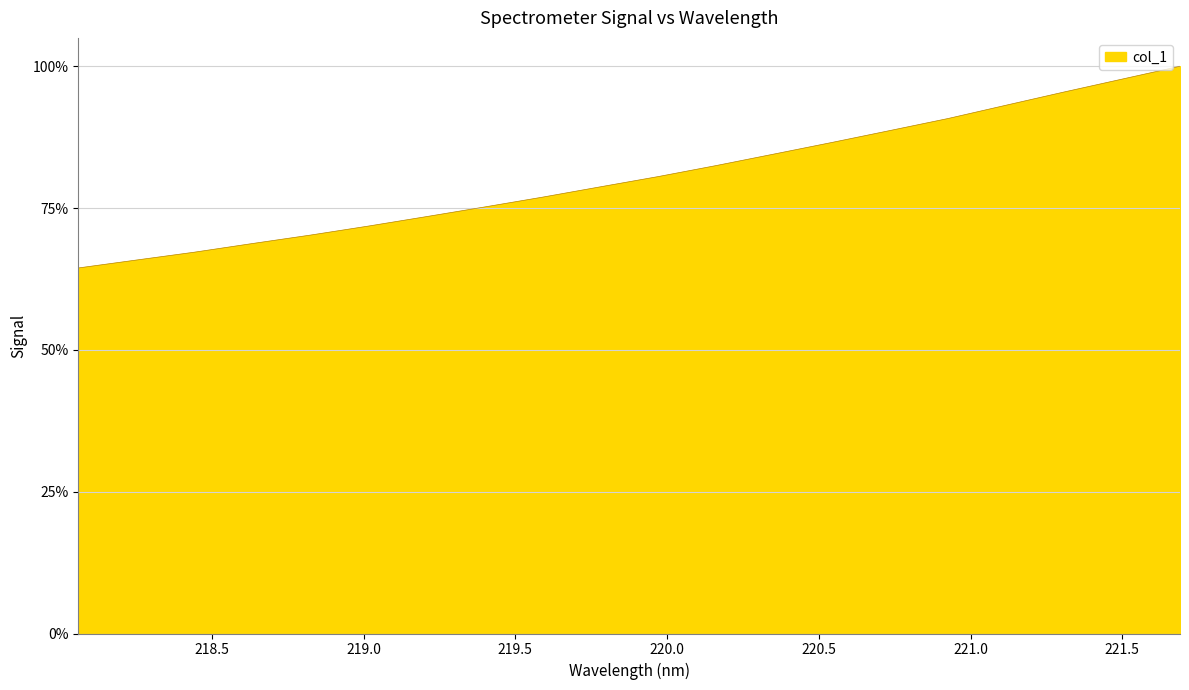

What is the minimum value shown in the chart?

0.6